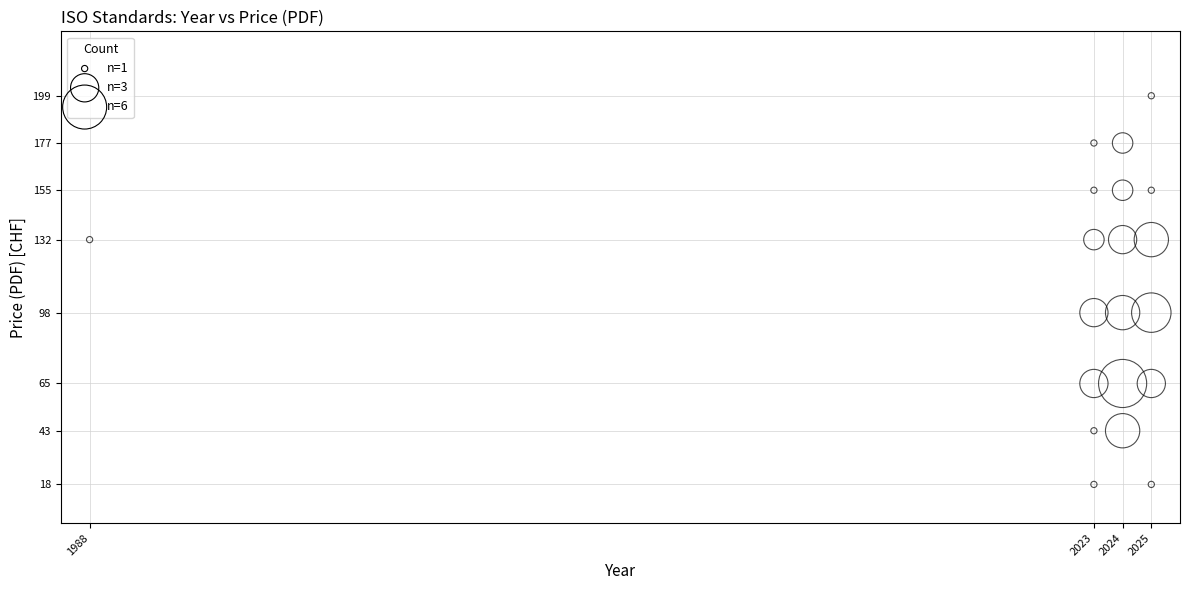

What is the range of X values (max minus min)?

37